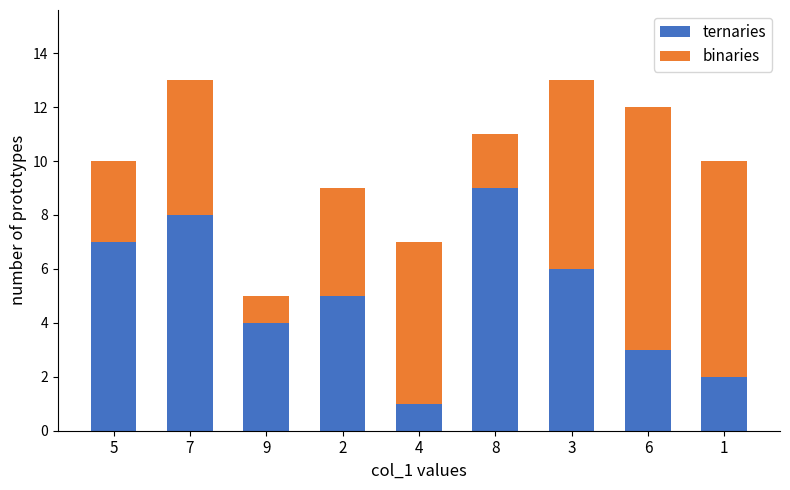

What is the maximum value for ternaries?

9